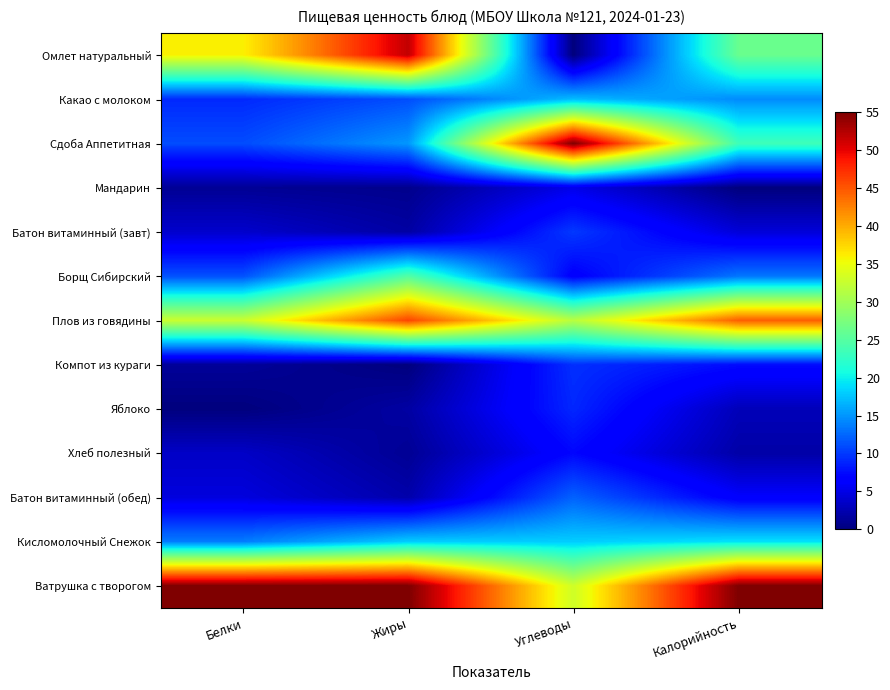

Reading left to right, extract all data points from this chart.

Омлет натуральный: Белки=36.0	Жиры=51.8	Углеводы=0.0	Калорийность=26.3
Какао с молоком: Белки=9.1	Жиры=11.1	Углеводы=17.1	Калорийность=14.5
Сдоба Аппетитная: Белки=11.0	Жиры=15.1	Углеводы=55.0	Калорийность=23.4
Мандарин: Белки=1.1	Жиры=0.7	Углеводы=5.1	Калорийность=0.0
Батон витаминный (завт): Белки=3.8	Жиры=1.8	Углеводы=10.0	Калорийность=4.4
Борщ Сибирский: Белки=11.3	Жиры=24.8	Углеводы=6.5	Калорийность=13.3
Плов из говядины: Белки=32.7	Жиры=46.0	Углеводы=31.6	Калорийность=44.5
Компот из кураги: Белки=1.3	Жиры=0.0	Углеводы=9.5	Калорийность=7.5
Яблоко: Белки=0.0	Жиры=1.8	Углеводы=9.0	Калорийность=2.8
Хлеб полезный: Белки=3.5	Жиры=1.1	Углеводы=7.2	Калорийность=2.0
Батон витаминный (обед): Белки=4.6	Жиры=2.2	Углеводы=12.2	Калорийность=6.2
Кисломолочный Снежок: Белки=13.7	Жиры=18.0	Углеводы=18.0	Калорийность=19.1
Ватрушка с творогом: Белки=55.0	Жиры=55.0	Углеводы=33.0	Калорийность=55.0